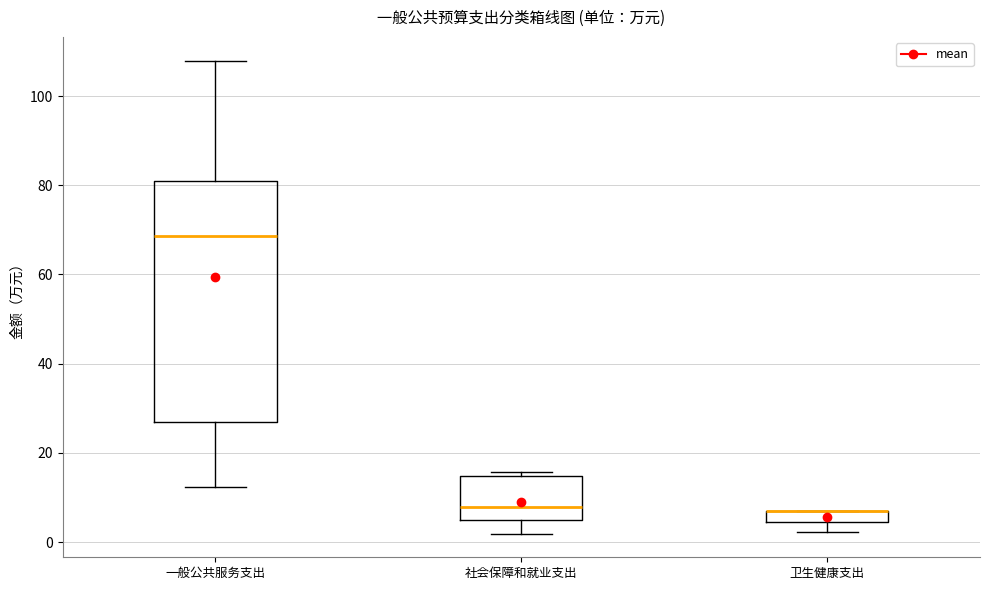

Which box is the tallest, from its lower edge to its upper edge?

一般公共服务支出